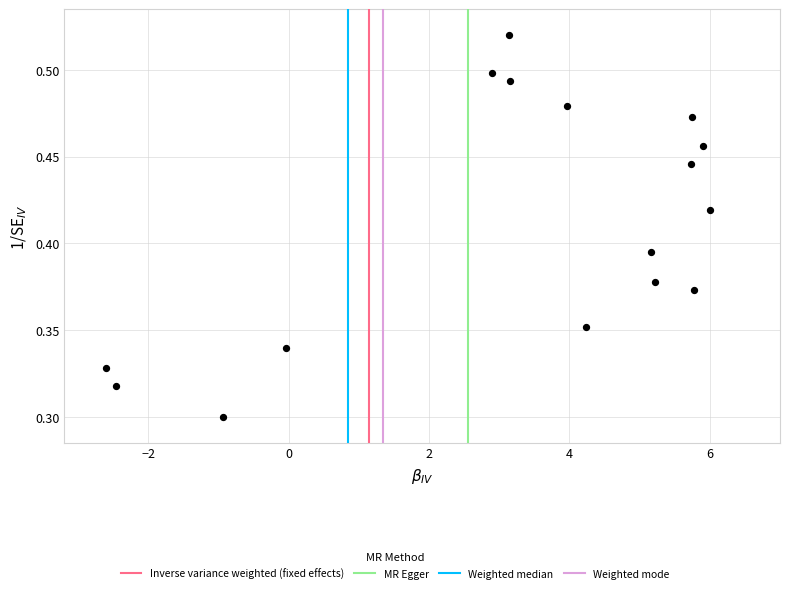

What is the range of X values (max minus min)?

8.6